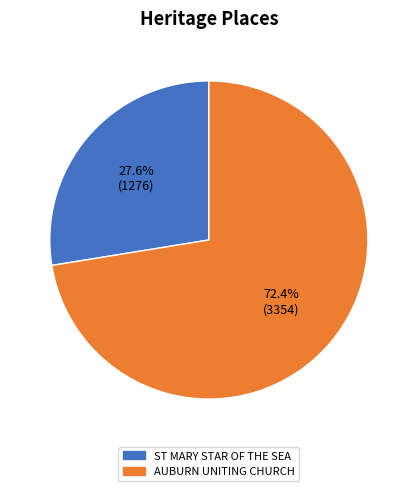

Does any single category account for the majority?

Yes